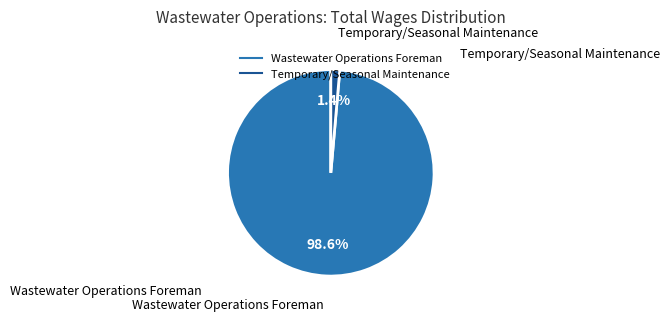

Count the number of slices in the pie.

2